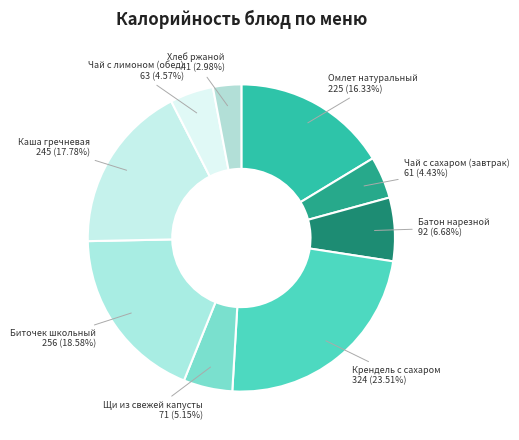

Between Чай с сахаром (завтрак) and Биточек школьный, which is larger?

Биточек школьный